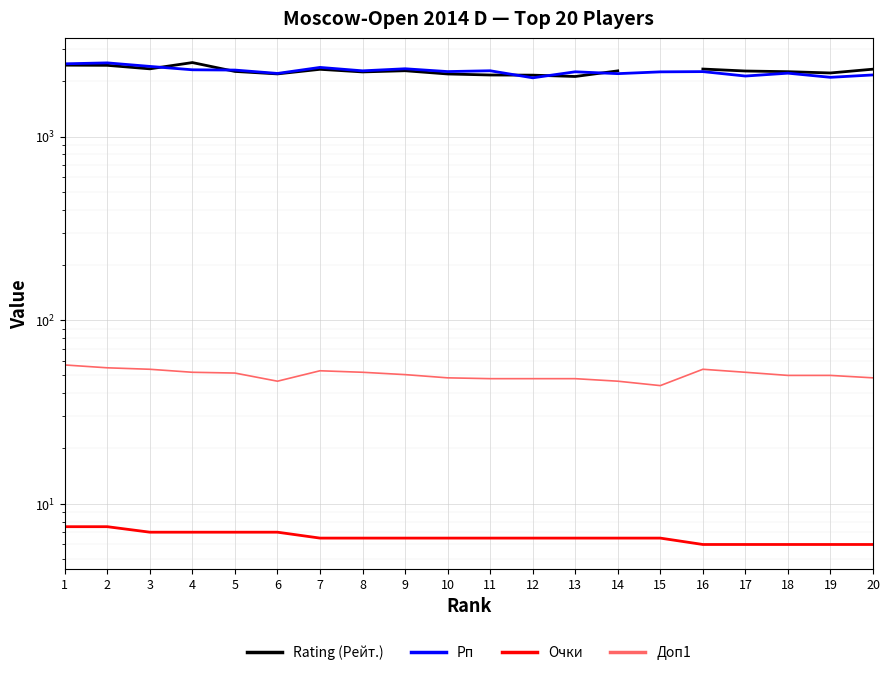

What is the difference between the maximum and minimum values in the Rating (Рейт.) series?

405.0